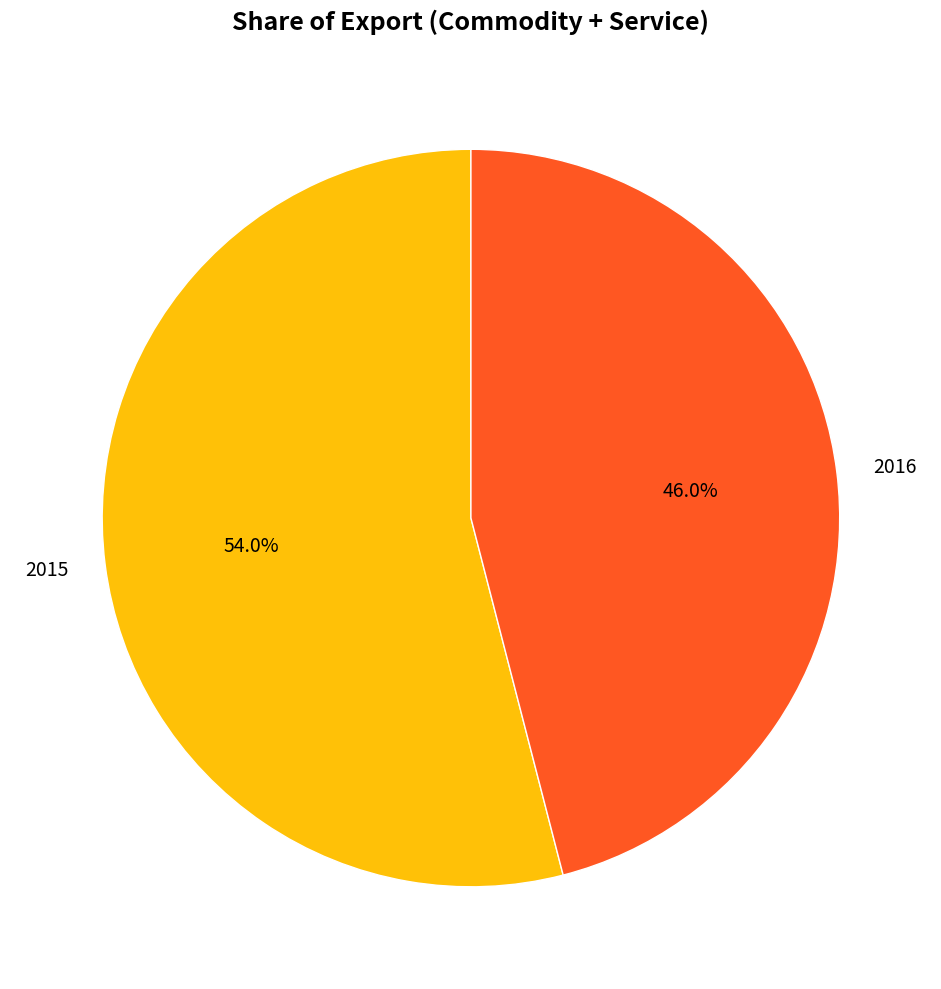

Which category has the biggest portion of the pie?

2015